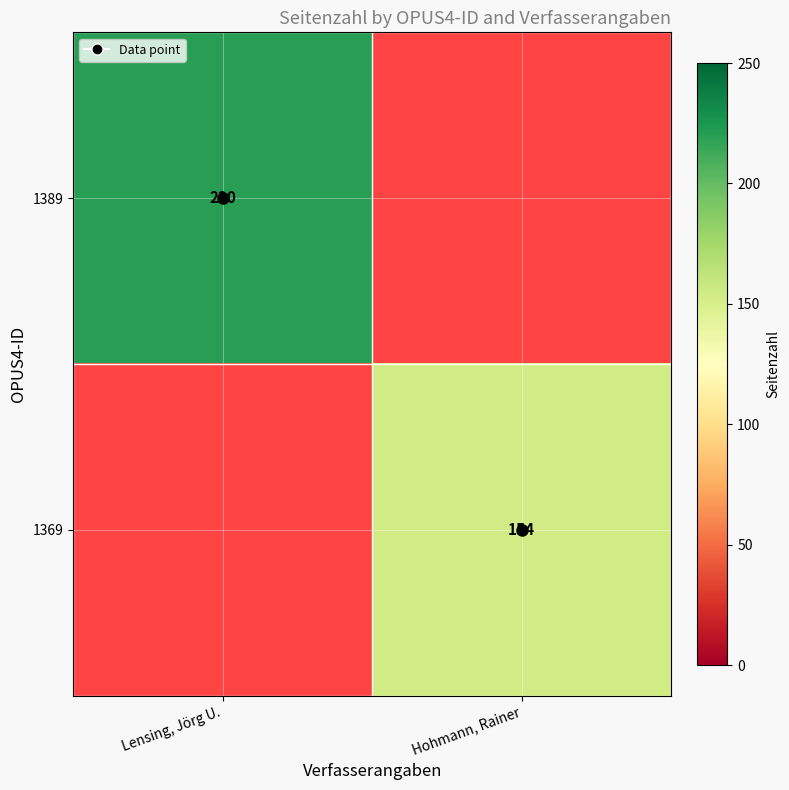

What is the difference between the 1369 values at Lensing, Jörg U. and Hohmann, Rainer?

154